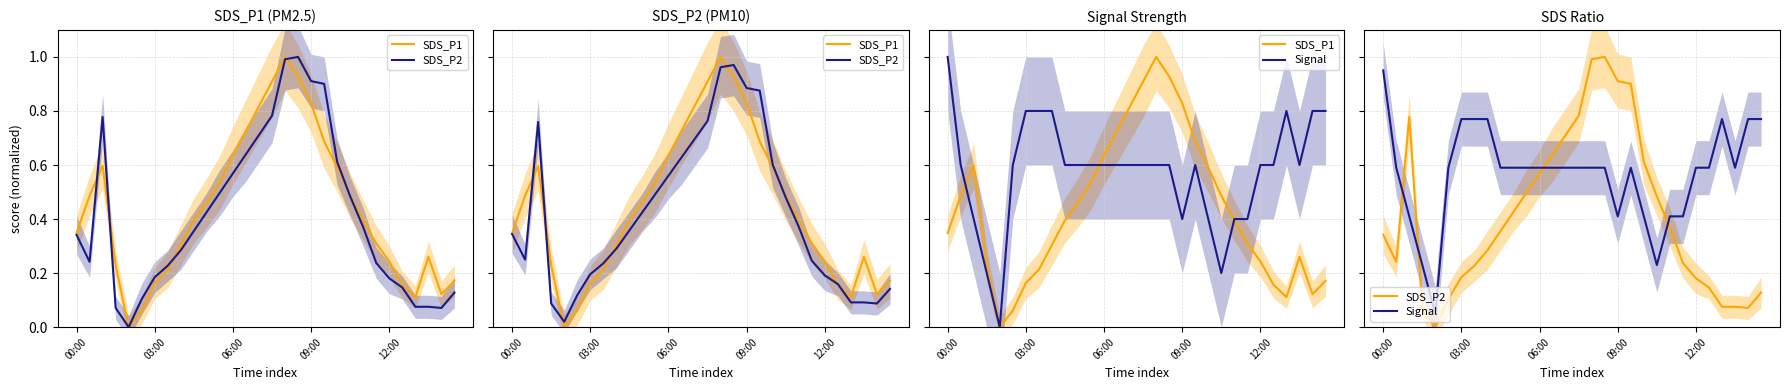

Count the number of data series in this chart.

3